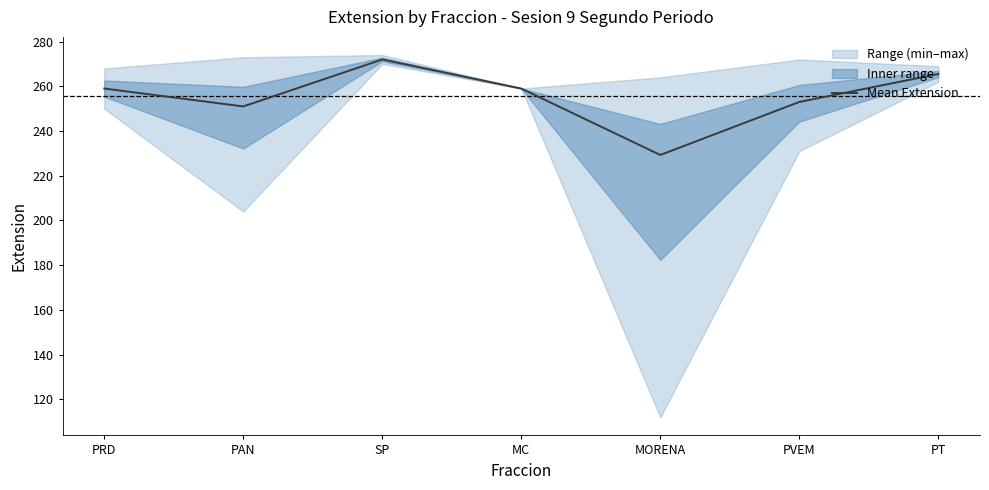

Where is the first local maximum?

SP